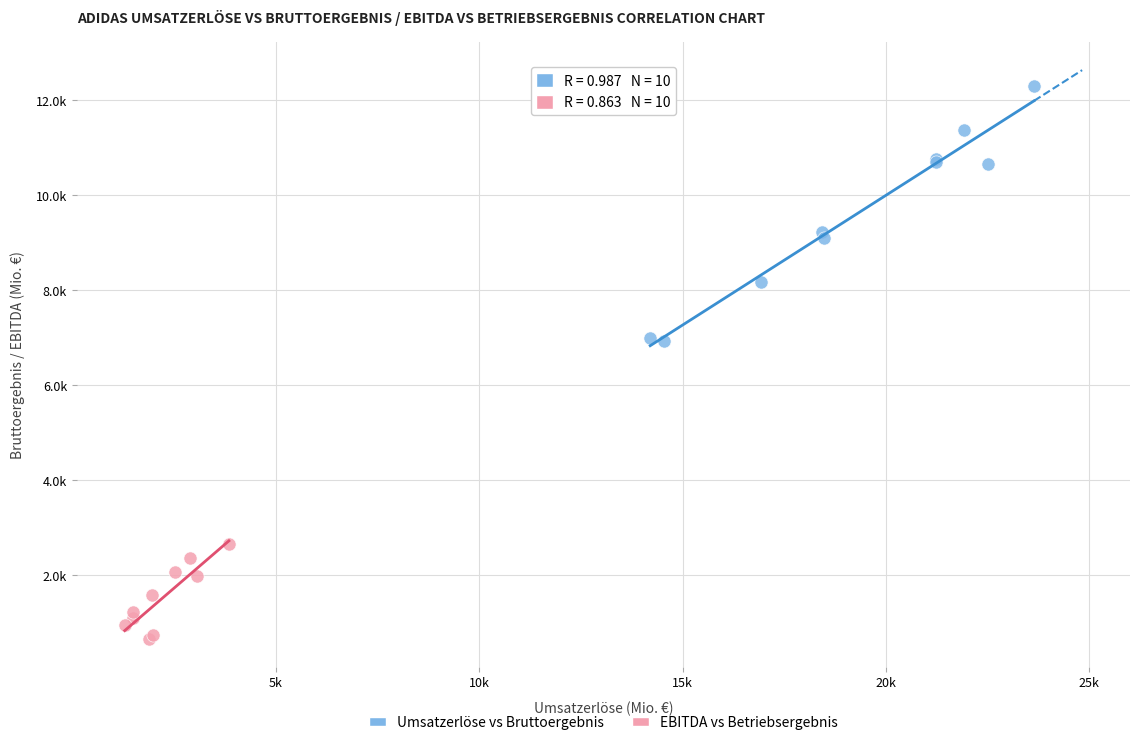

Which series has the widest spread of Y values?

Umsatzerlöse vs Bruttoergebnis